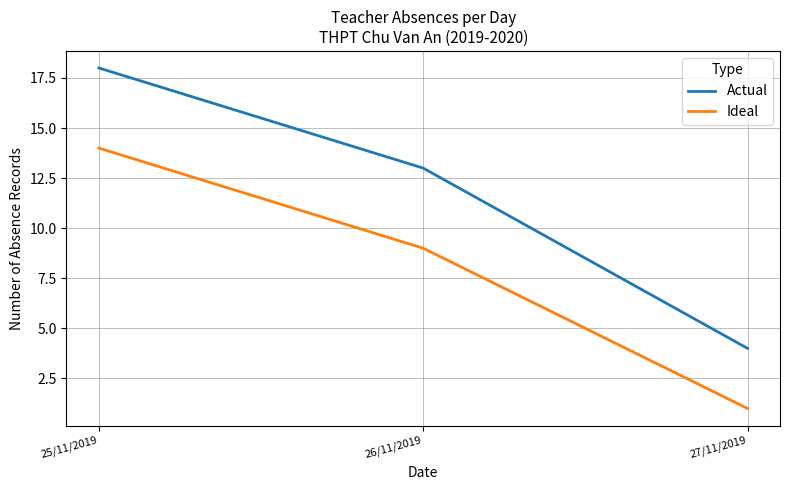

The value of Actual at 25/11/2019 is 30. True or false?

False